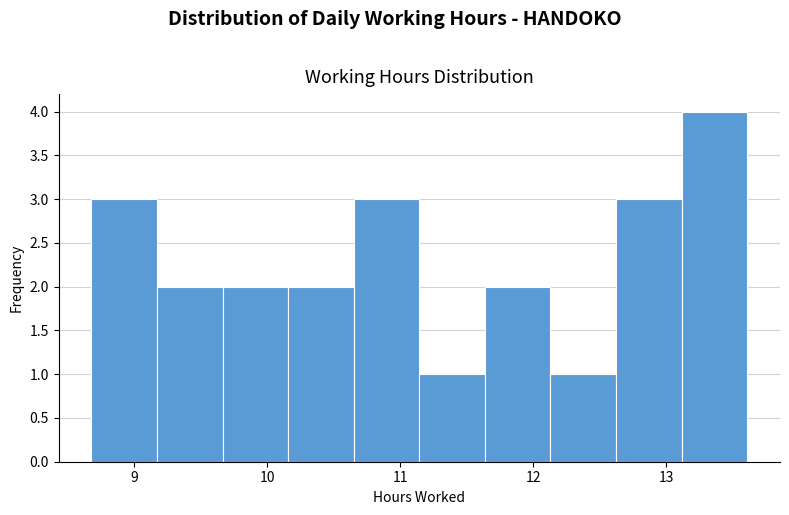

Over which range of the x-axis is the bar tallest?

13.1 to 13.6